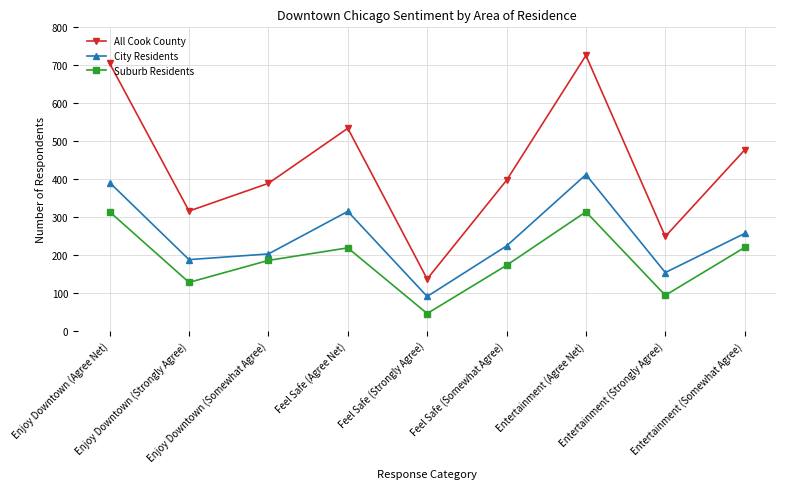

The value of City Residents at Enjoy Downtown (Agree Net) is 391. True or false?

True